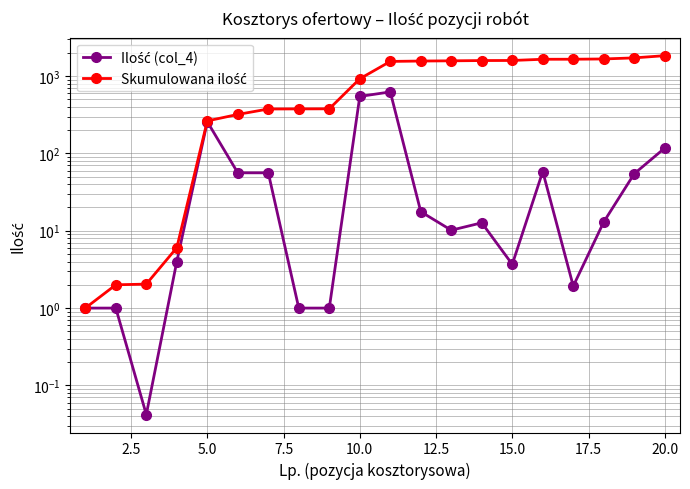

True or false: Ilość (col_4) and Skumulowana ilość cross at least once.

False